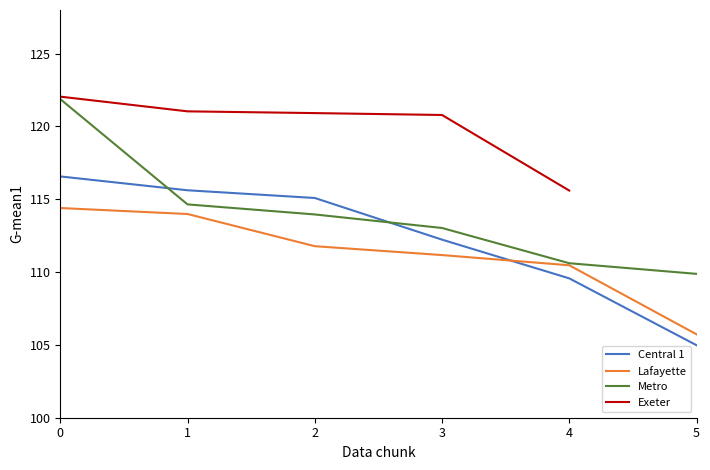

What is the smallest value displayed?

105.0